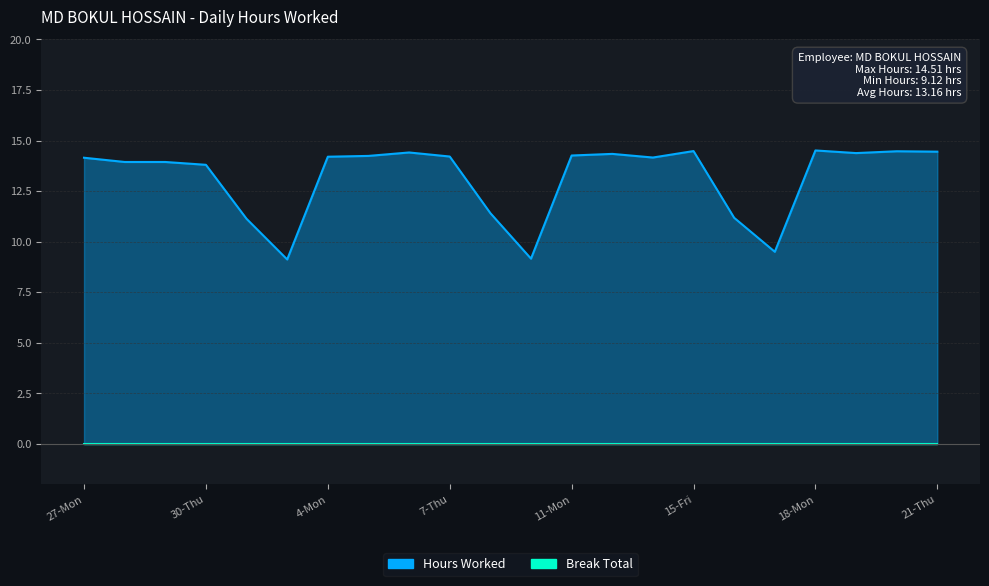

What is the difference between the maximum and second lowest values?

5.3